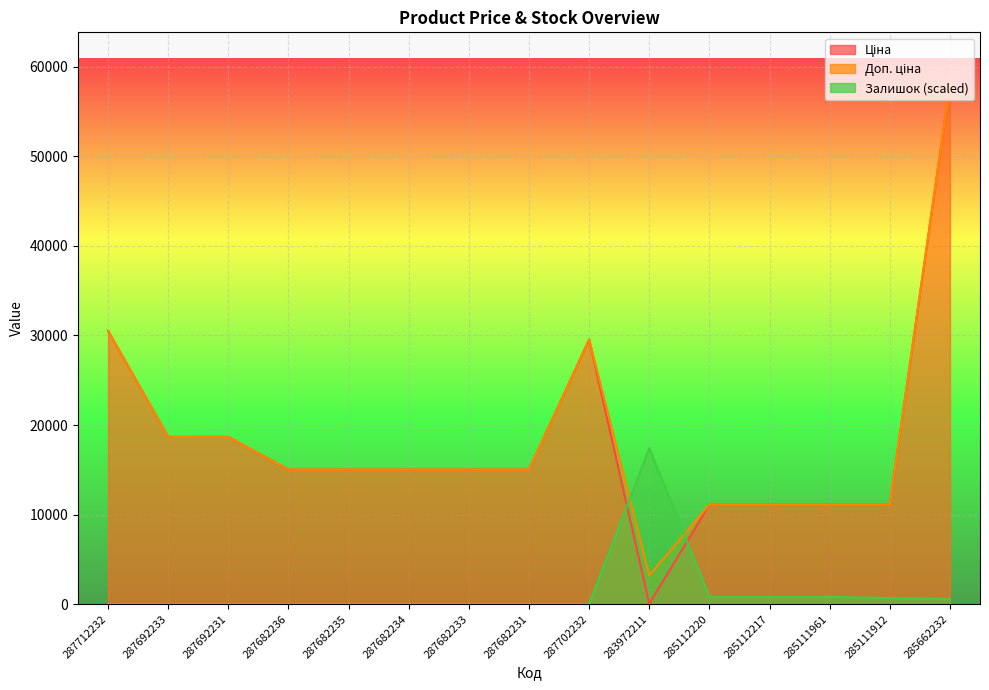

What is the maximum value shown in the chart?

58037.0